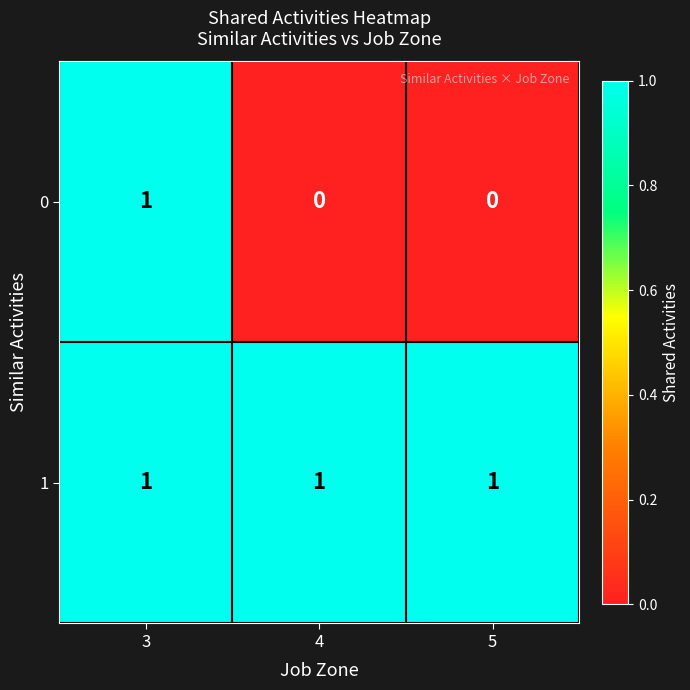

How many 0 values are between 0 and 1?

3